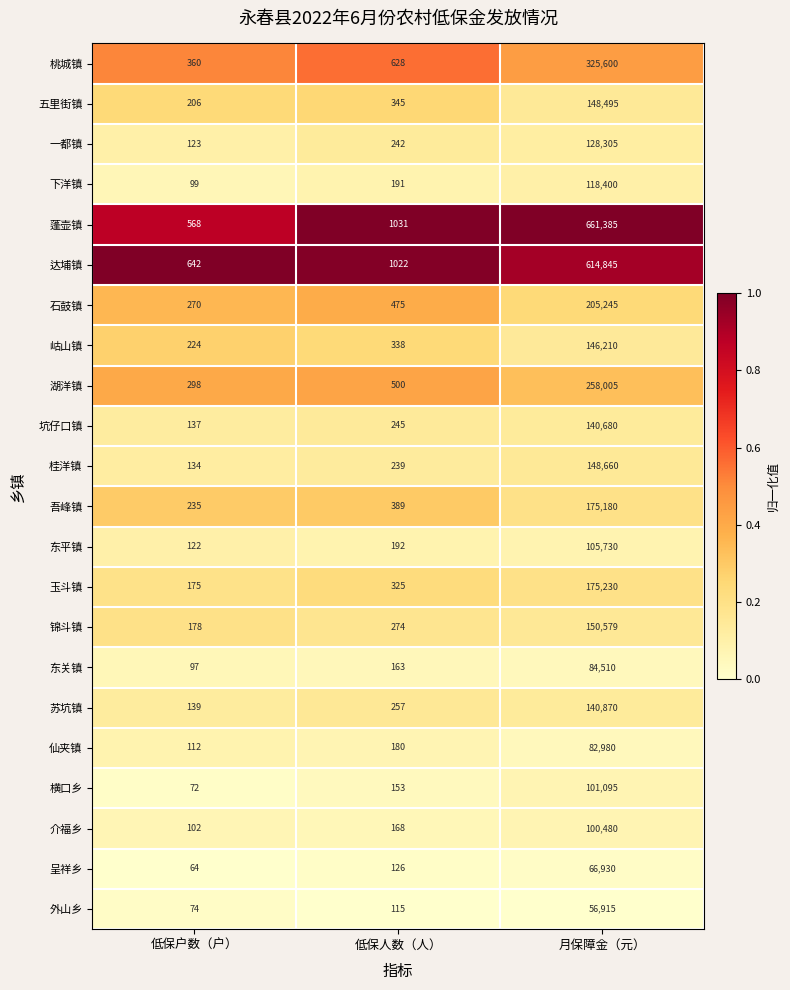

What is the average value of the 一都镇 series?

42890